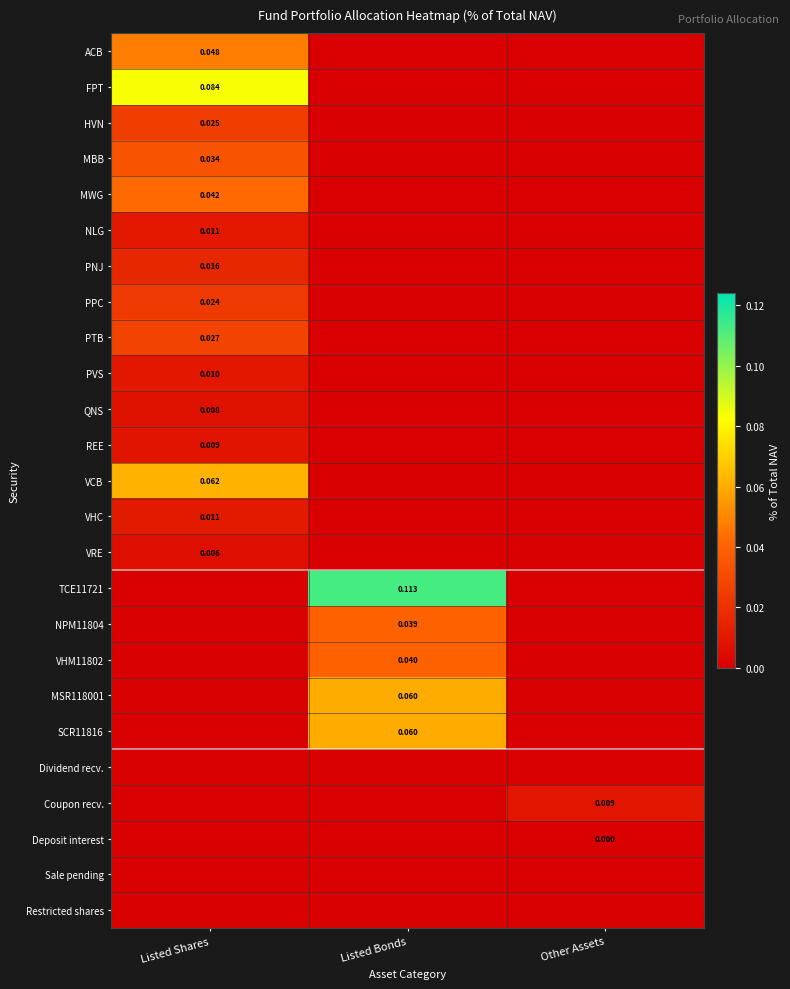

List the series in order of their peak value, lowest first.

Dividend recv., Sale pending, Restricted shares, Deposit interest, VRE, QNS, REE, Coupon recv., PVS, NLG, VHC, PNJ, PPC, HVN, PTB, MBB, NPM11804, VHM11802, MWG, ACB, SCR11816, MSR118001, VCB, FPT, TCE11721